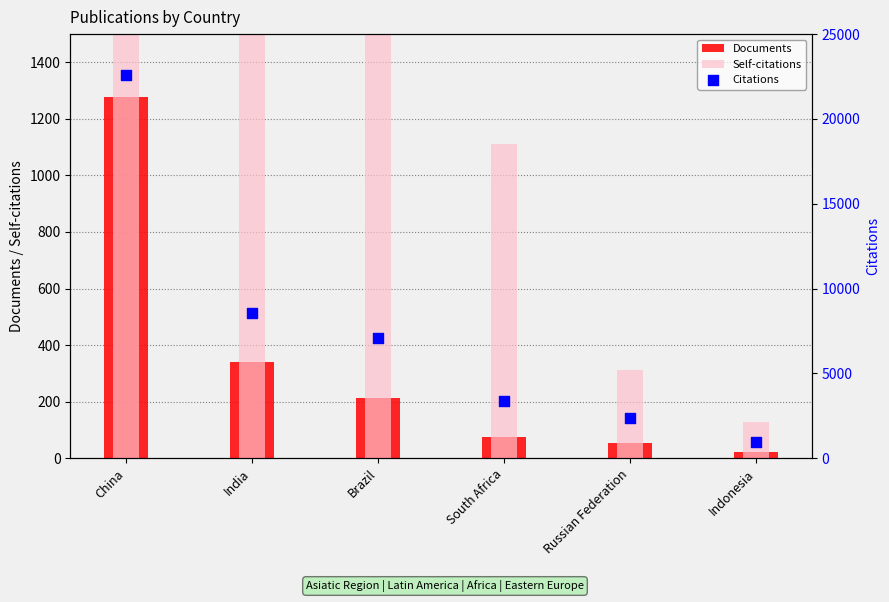

Which series reaches the maximum Y coordinate?

Citations